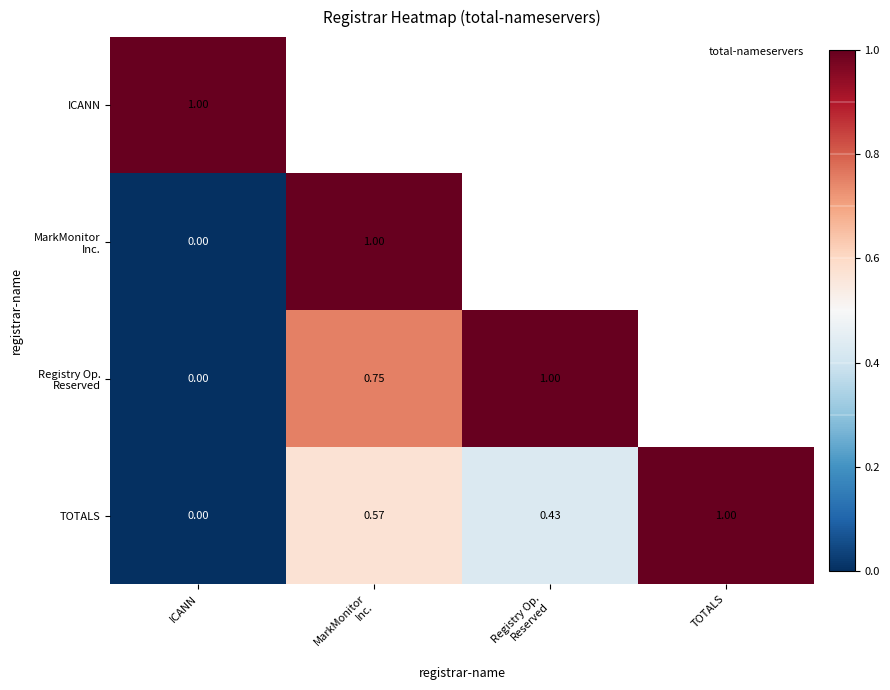

How many positive values does the TOTALS series have?

3